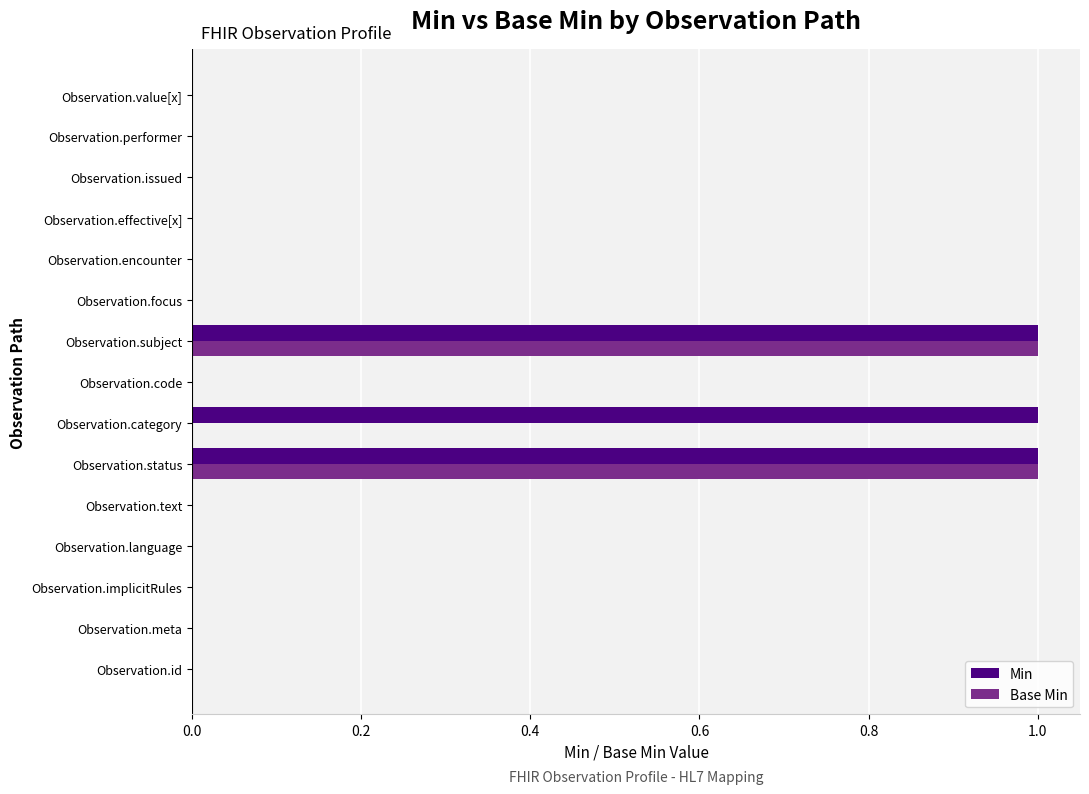

The value of Min at Observation.issued is 0. True or false?

True